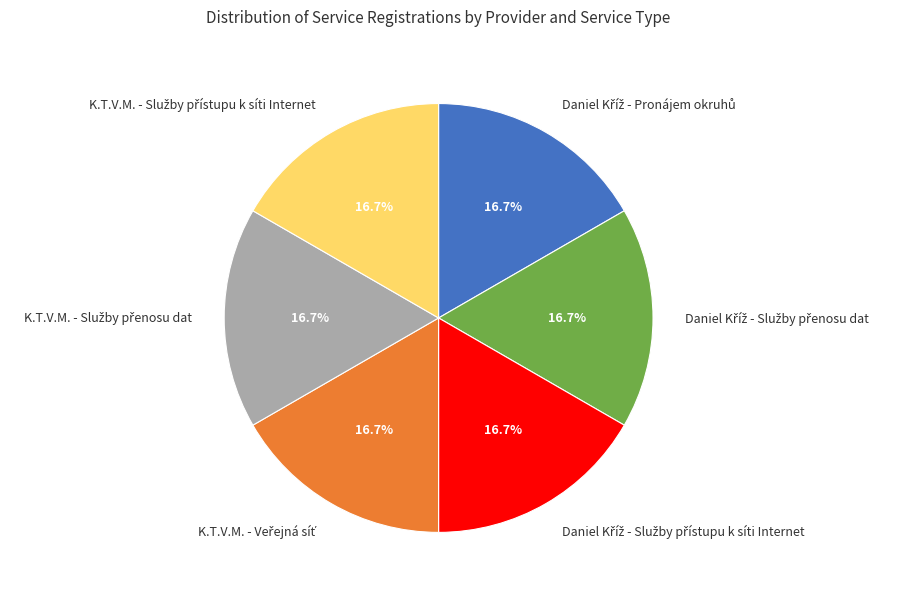

Count the number of slices in the pie.

6